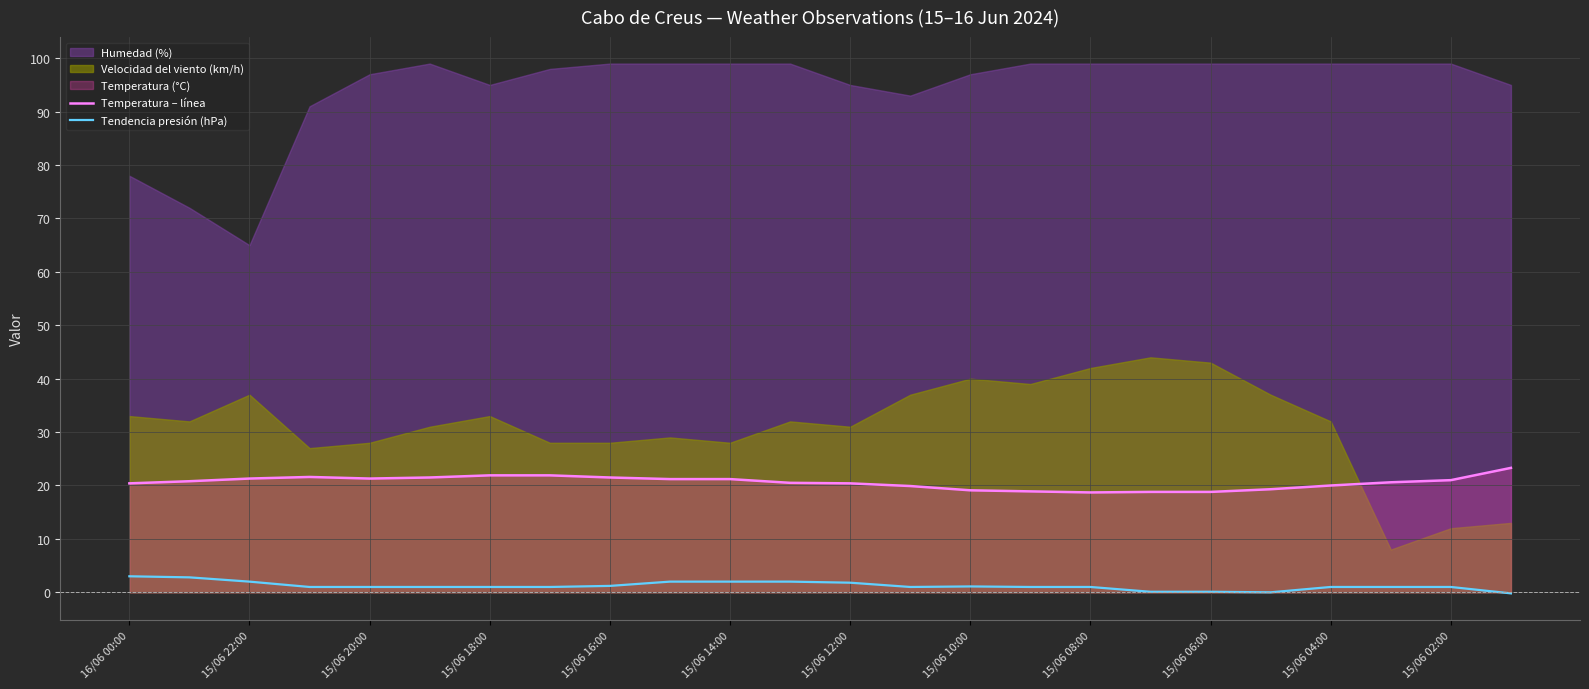

True or false: Temperatura – línea has a value of 21.0 at 15/06 02:00.

True